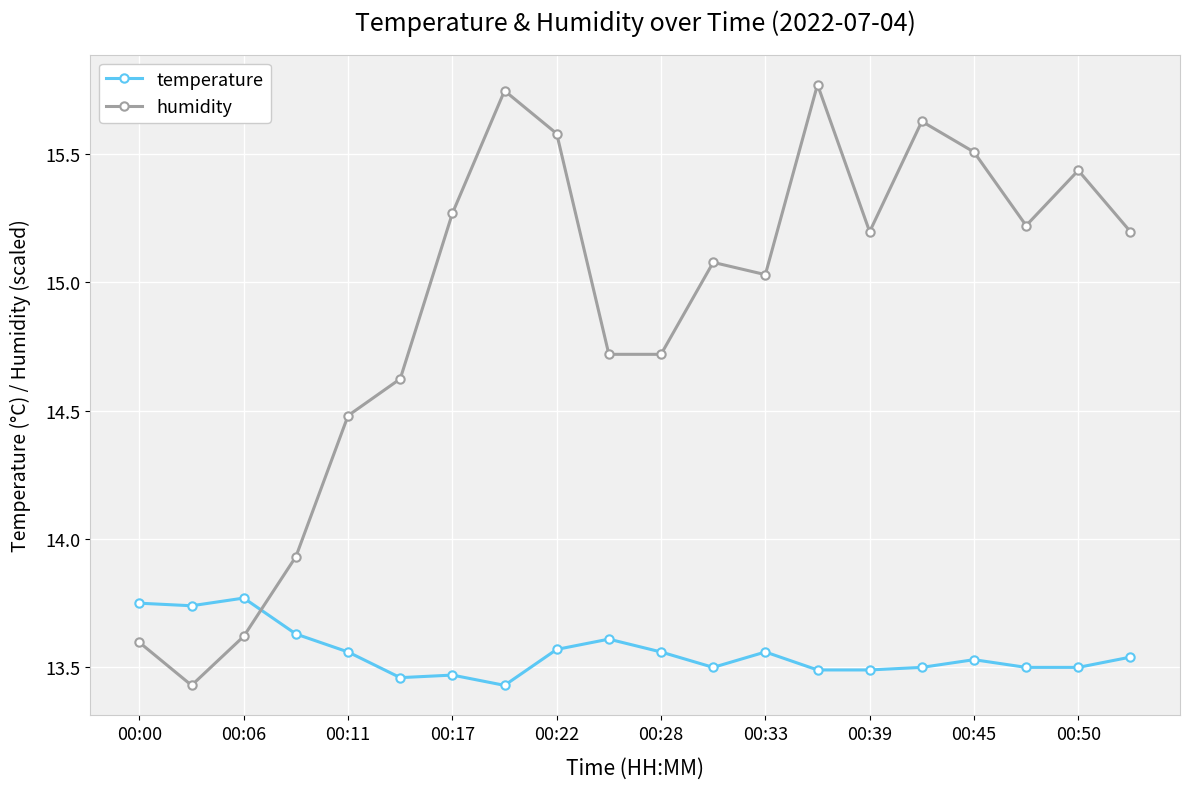

True or false: humidity has more than 0 points higher than both neighbors.

True